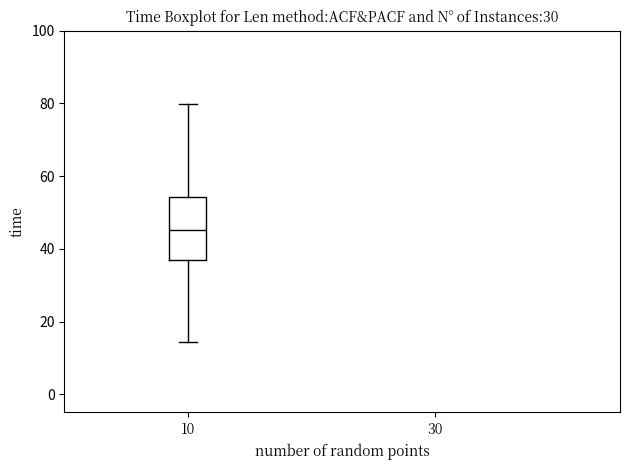

Where is the upper edge of the box at x = 10 on the y-axis? The values are not printed on the chart, so give them approximately, as read against the axis.

54